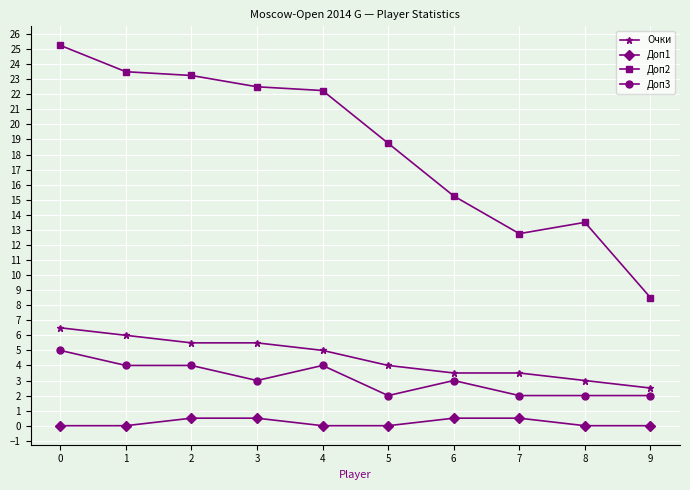

What is the approximate value of Доп3 at 4?

4.0